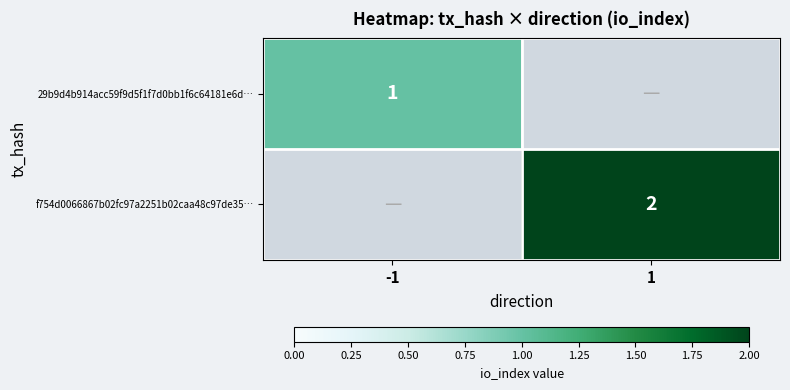

True or false: f754d0066867b02fc97a2251b02caa48c97de35… has a value of 3.3 at 1.

False